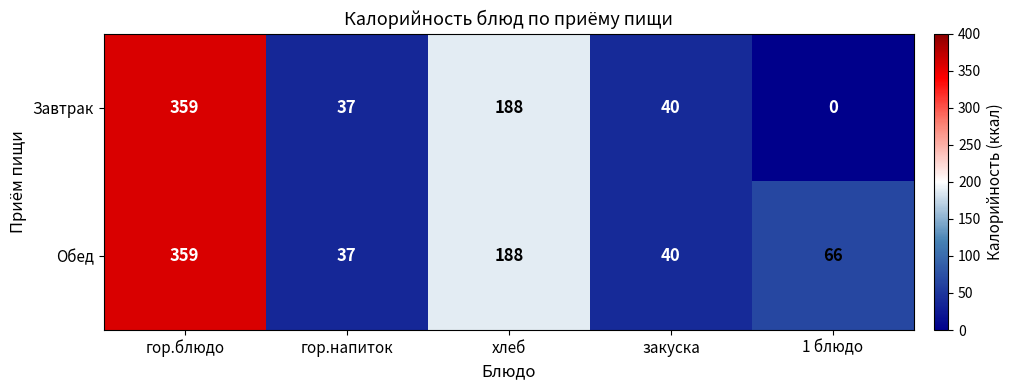

Reading left to right, extract all data points from this chart.

Завтрак: 359	37	188	40	0
Обед: 359	37	188	40	66